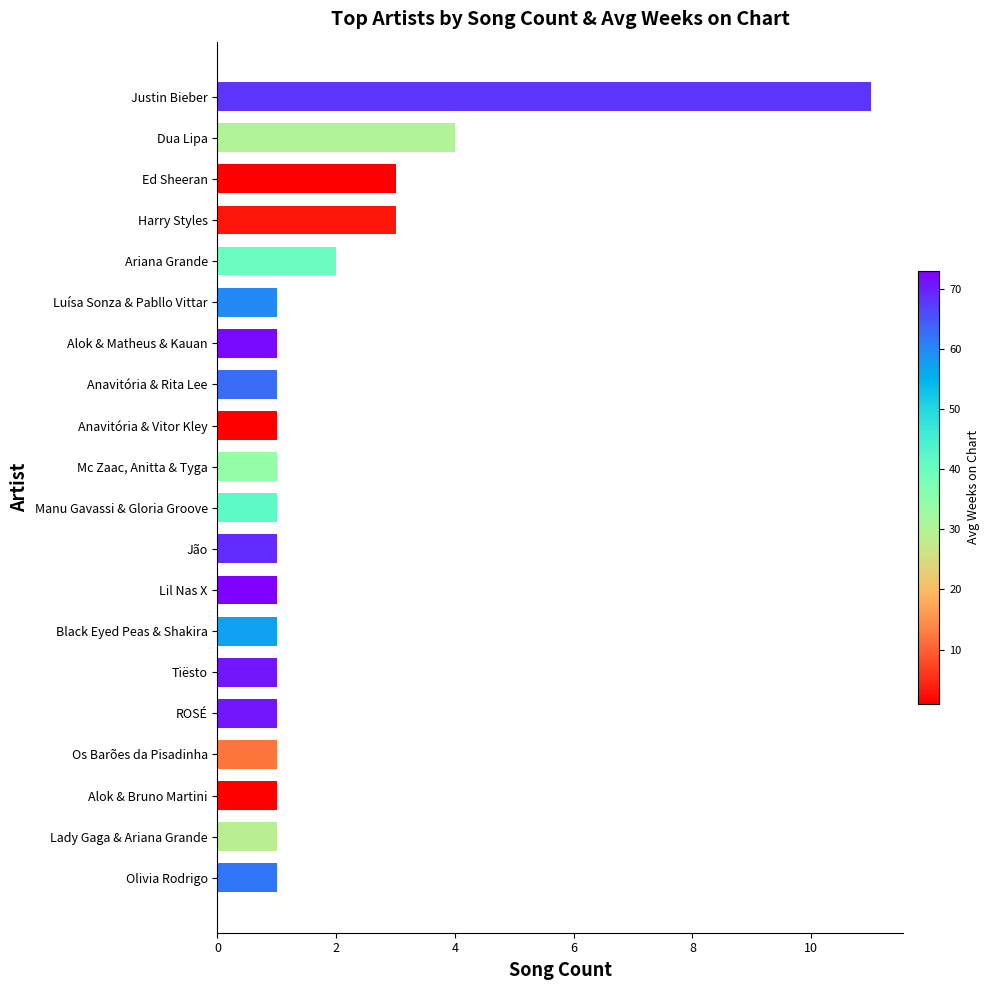

What is the difference between the second highest and minimum values?

3